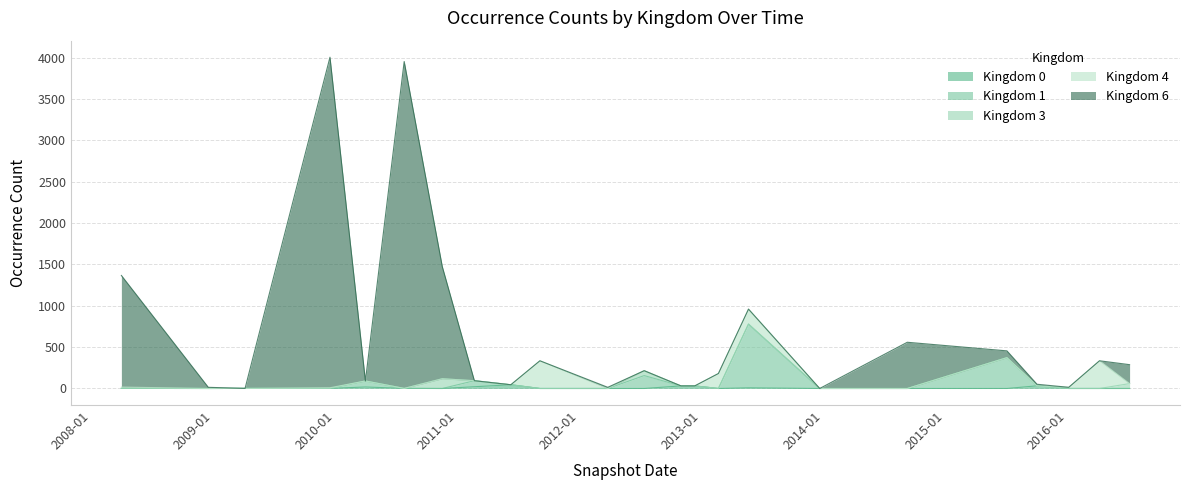

What is the label of the 7th point from the left?

2010-11-17